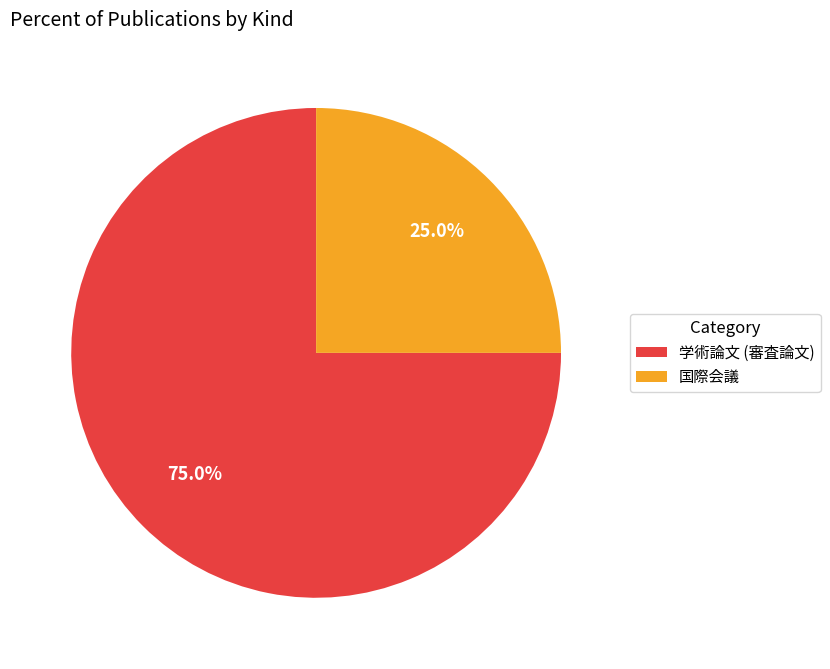

True or false: 学術論文 (審査論文) accounts for 75% of the total.

True